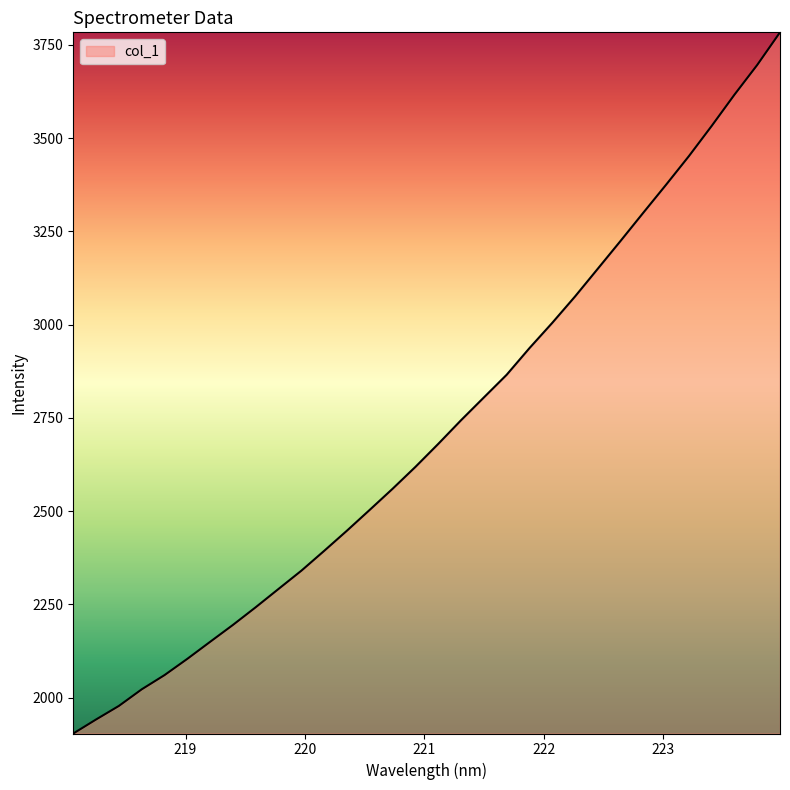

What is the difference between the maximum and minimum values?

1879.5